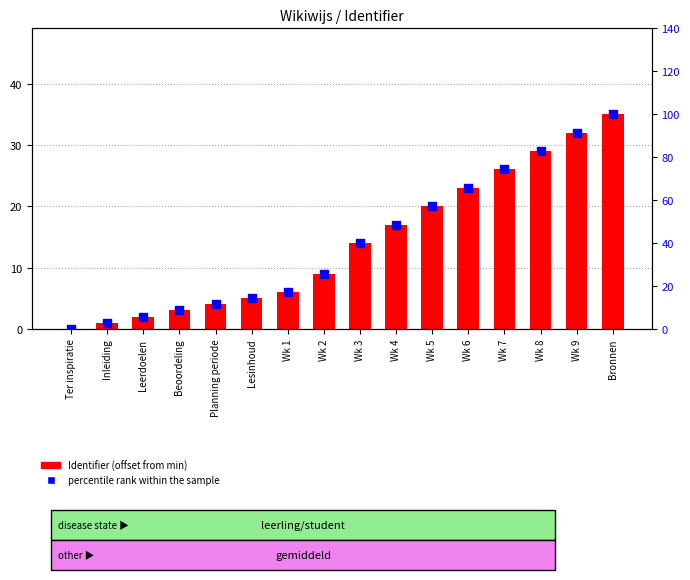

Which series contains the lowest Y value?

Identifier (offset from min)